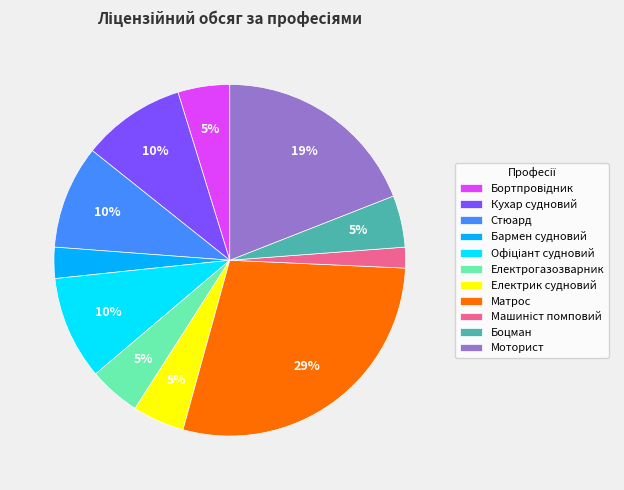

Do Боцман and Електрик судновий together represent more than half of the pie?

No